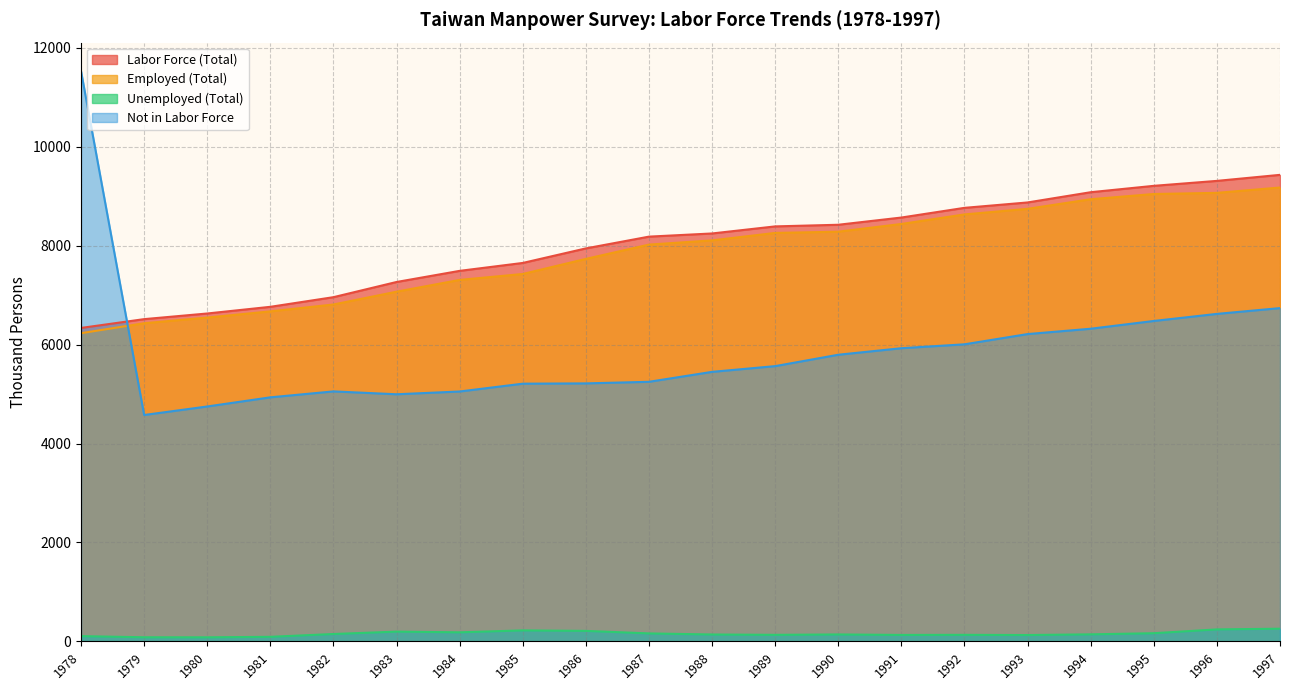

What is the sum of the Employed (Total) values at 1996 and 1979?

15500